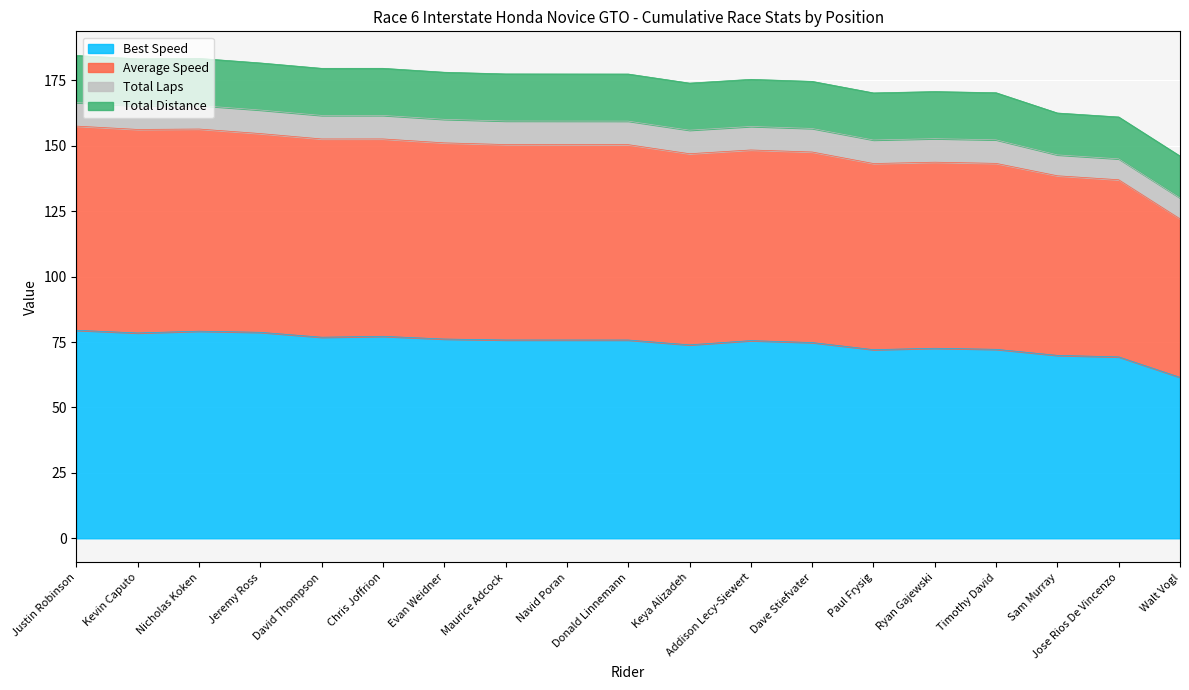

What is the approximate value of Best Speed at Chris Joffrion?

77.2